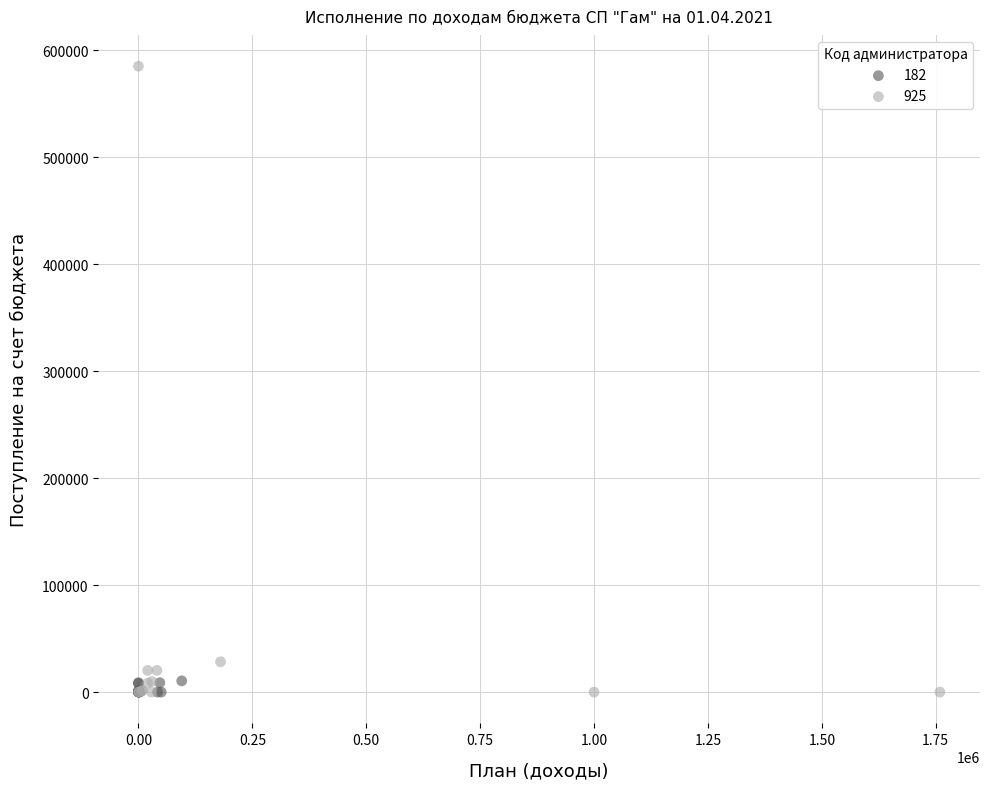

Which series contains the highest Y value?

925